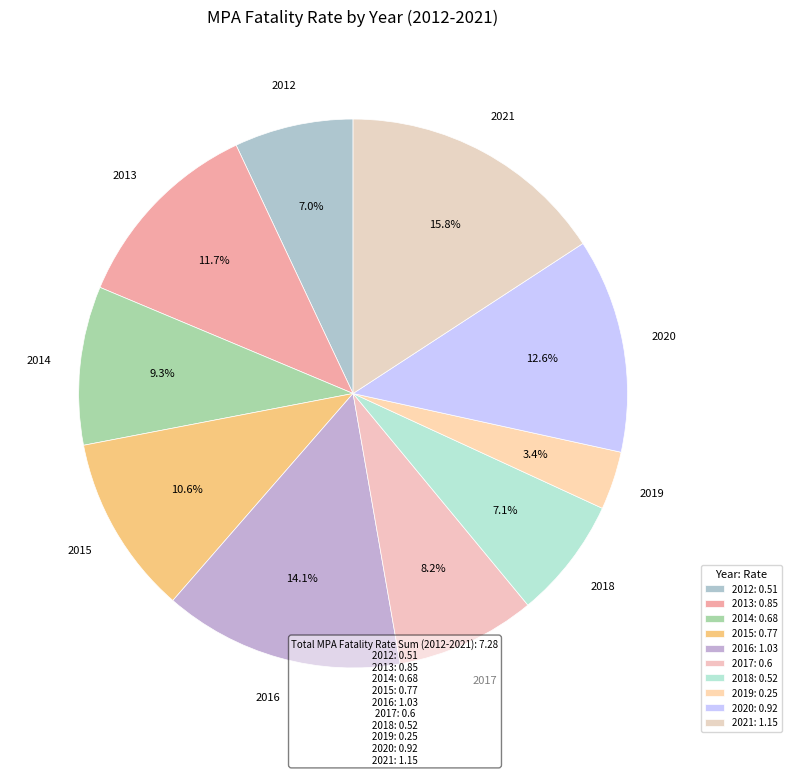

What is the largest slice in the pie chart?

2021